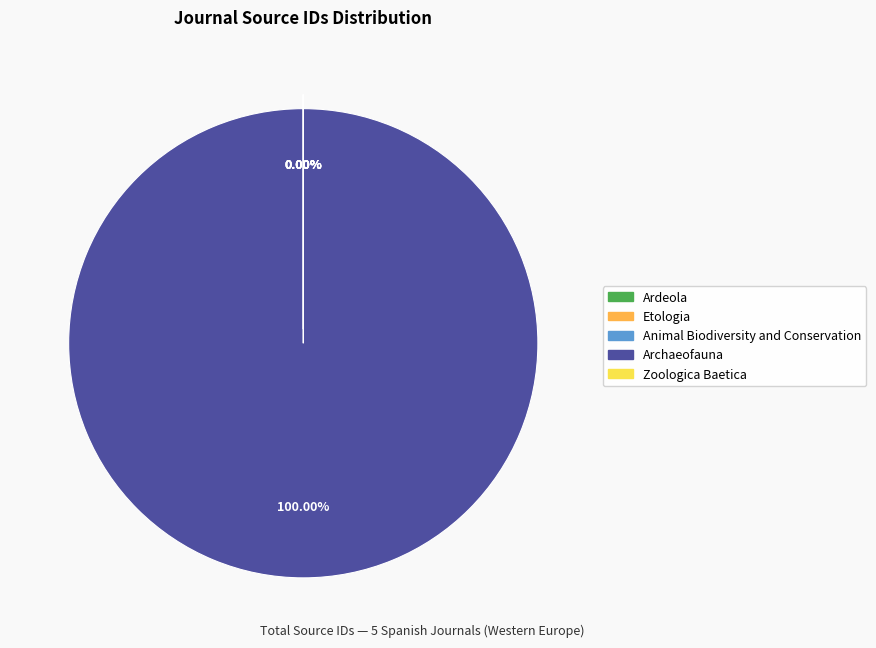

To the nearest percent, what is the difference between the Zoologica Baetica and Archaeofauna slice percentages?

100%